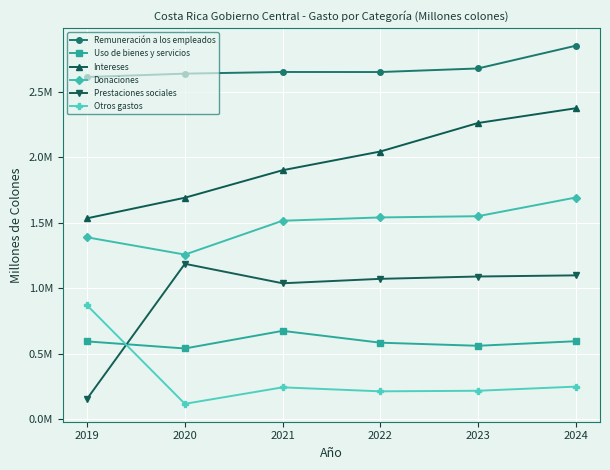

Does the chart have visible grid lines?

Yes